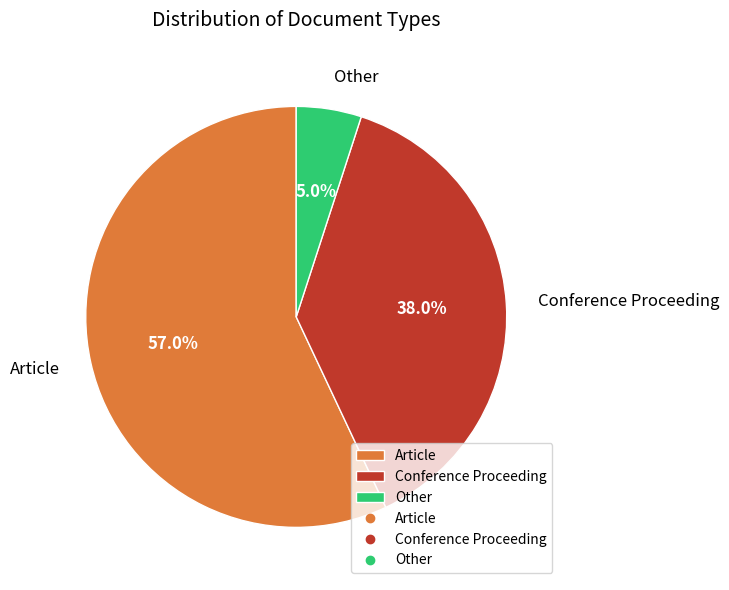

What is the largest slice in the pie chart?

Article